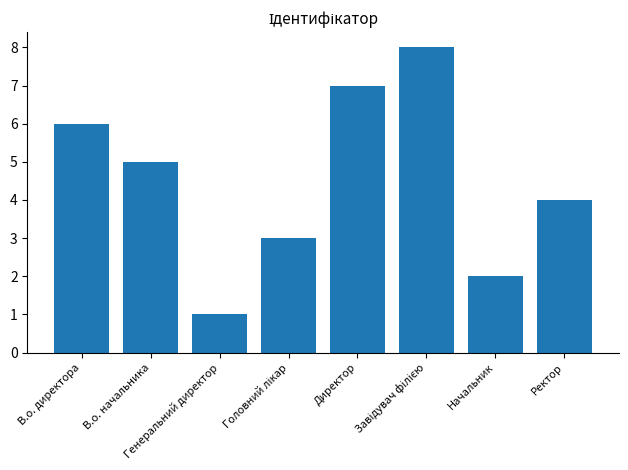

What is the difference between the second highest and second lowest values?

5